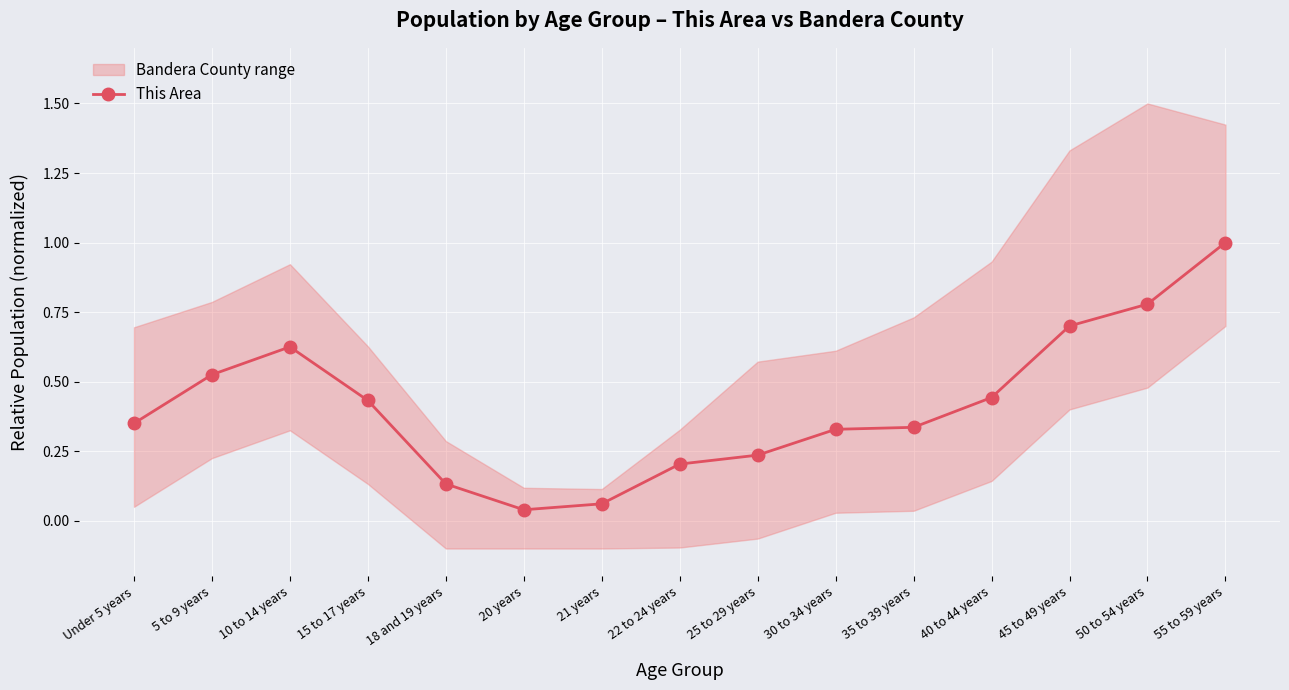

What is the label of the 11th point from the left?

35 to 39 years